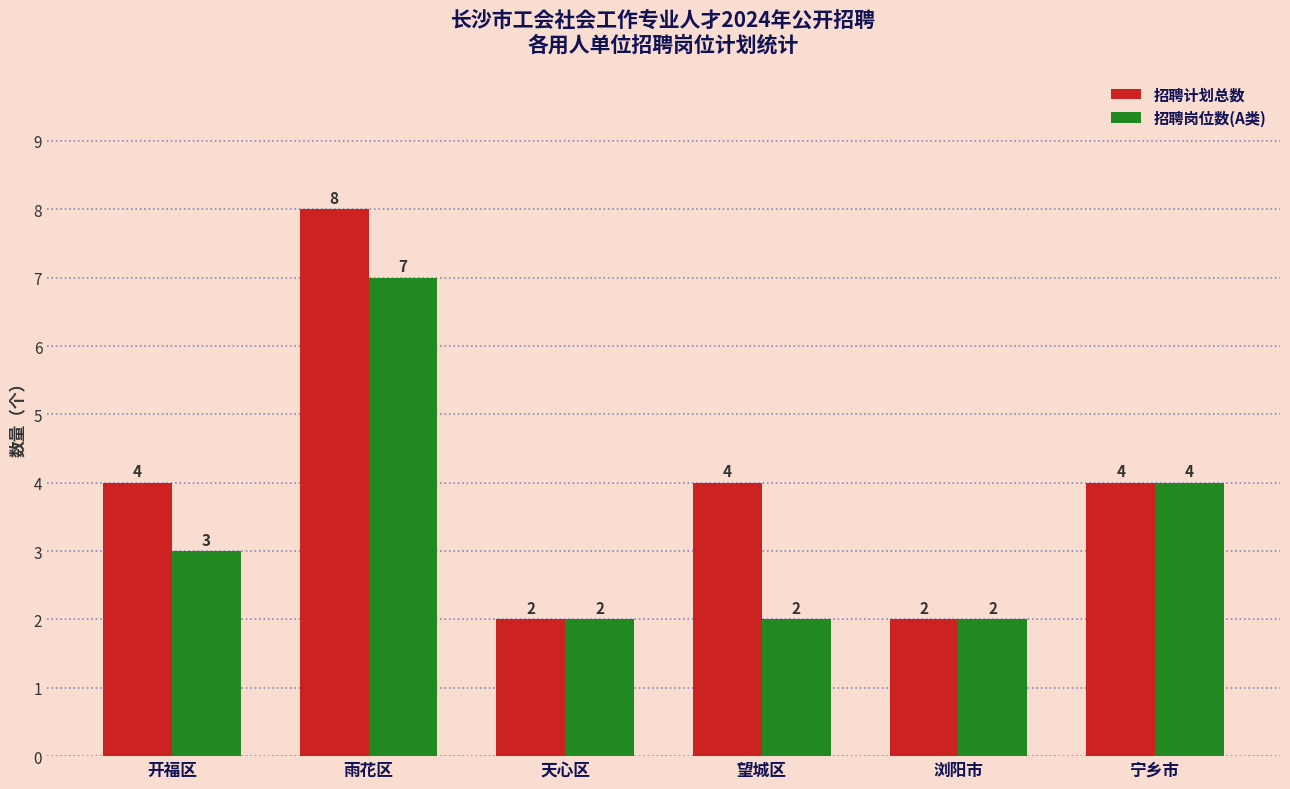

Reading left to right, what are all the values shown in this chart?

招聘计划总数: 4	8	2	4	2	4
招聘岗位数(A类): 3	7	2	2	2	4